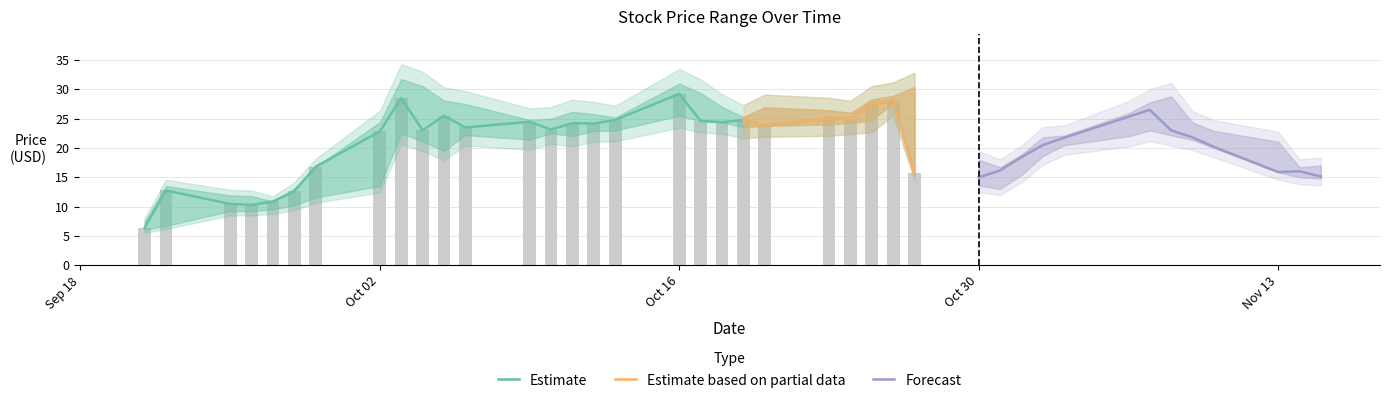

Is the value of Close at 2 greater than the value of Low at 20?

No